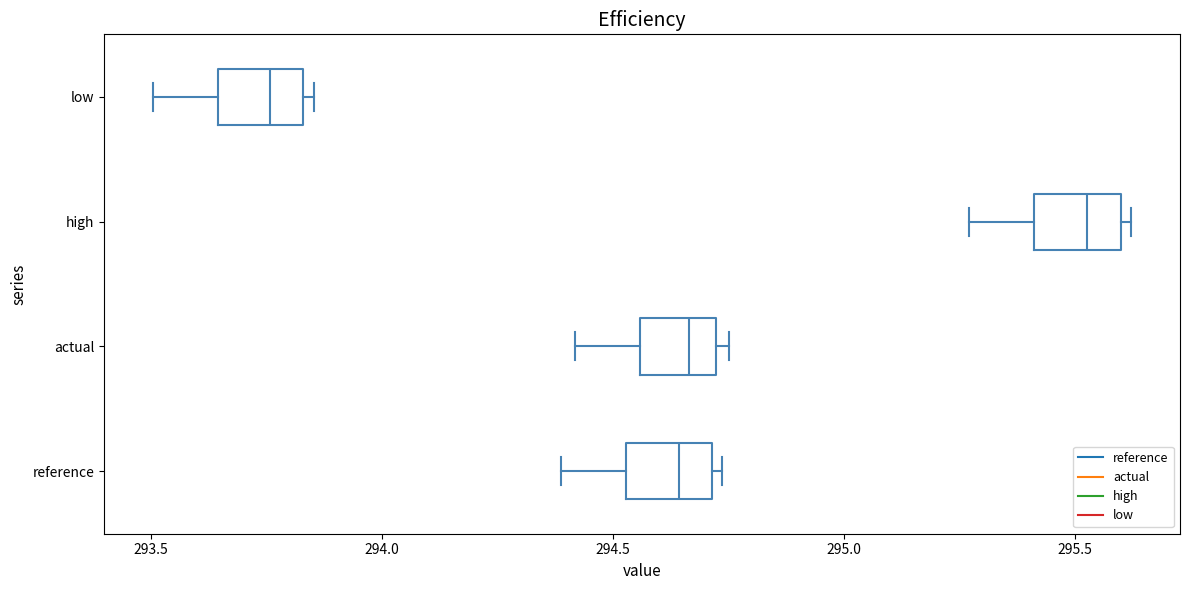

Reading bottom to top, read every box against the x-axis: the position of its median line, the range the box covers, and the ends of its whiskers. The values are not printed on the chart, so give them approximately, as read against the axis.

reference: median 294.65, box 294.55 to 294.70, whiskers 294.40 to 294.75
actual: median 294.65, box 294.55 to 294.70, whiskers 294.40 to 294.75
high: median 295.55, box 295.40 to 295.60, whiskers 295.25 to 295.60 (just right of the box's right edge)
low: median 293.75, box 293.65 to 293.85, whiskers 293.50 to 293.85 (just right of the box's right edge)